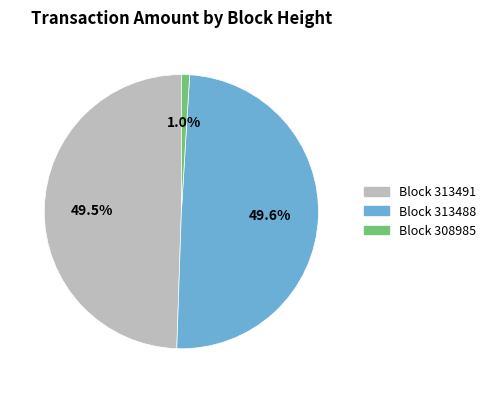

Is there any slice that represents more than half of the pie?

No